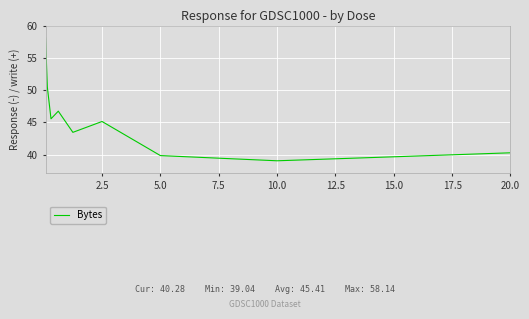

What is the difference between the maximum and minimum values?

19.1